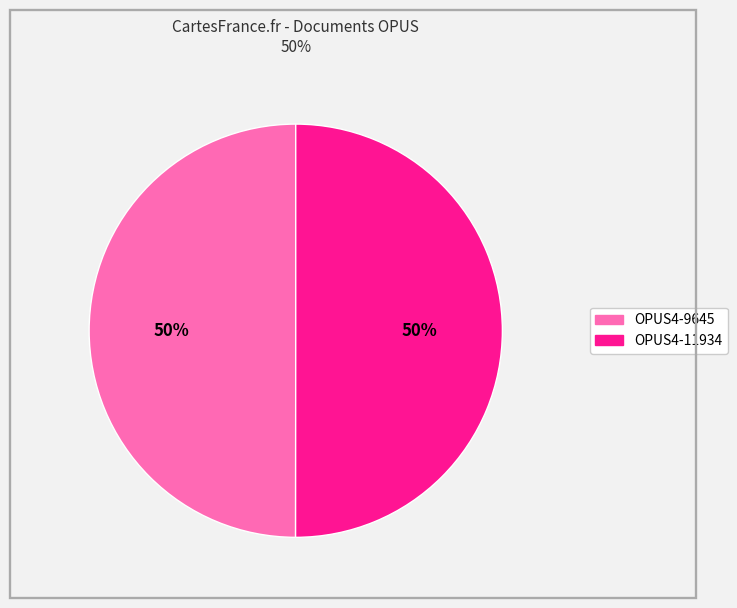

How many segments does this pie chart have?

2